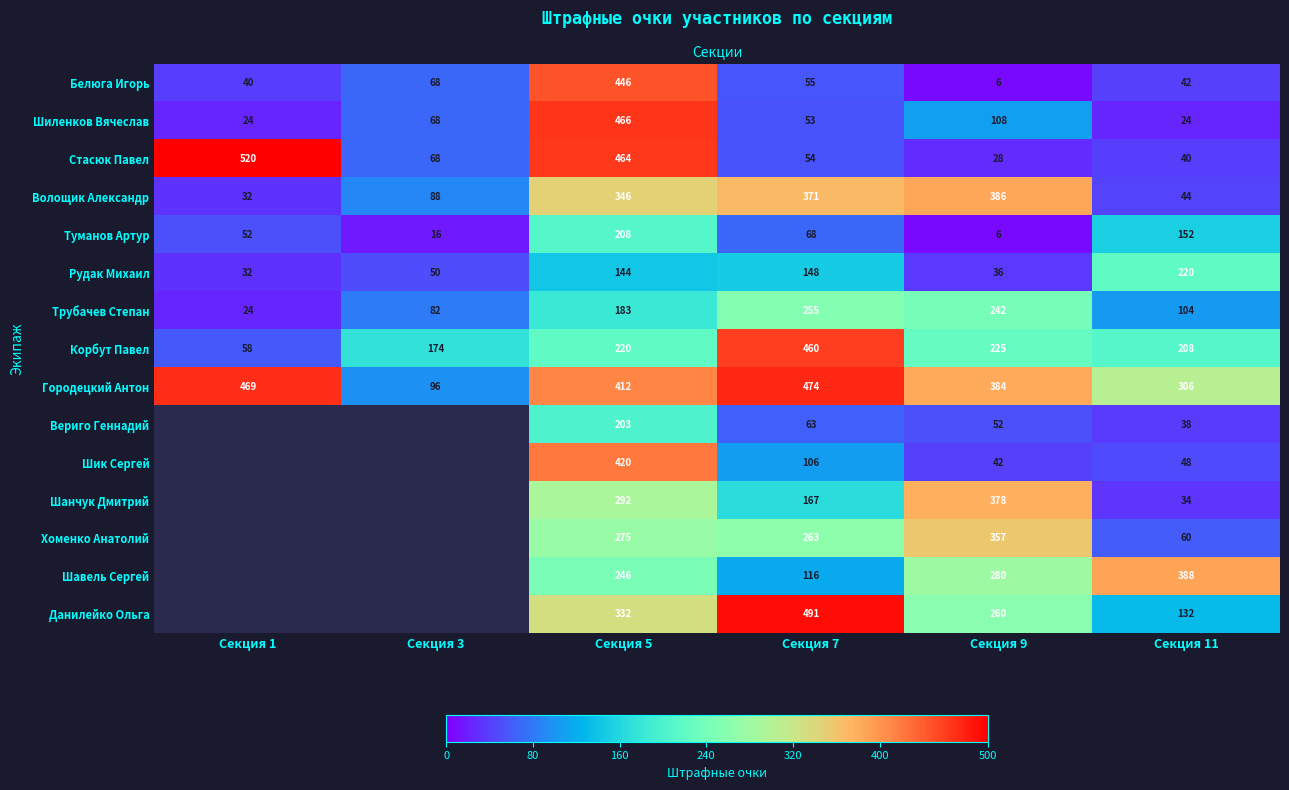

Which has a higher value, Секция 9 or Секция 1?

Секция 1